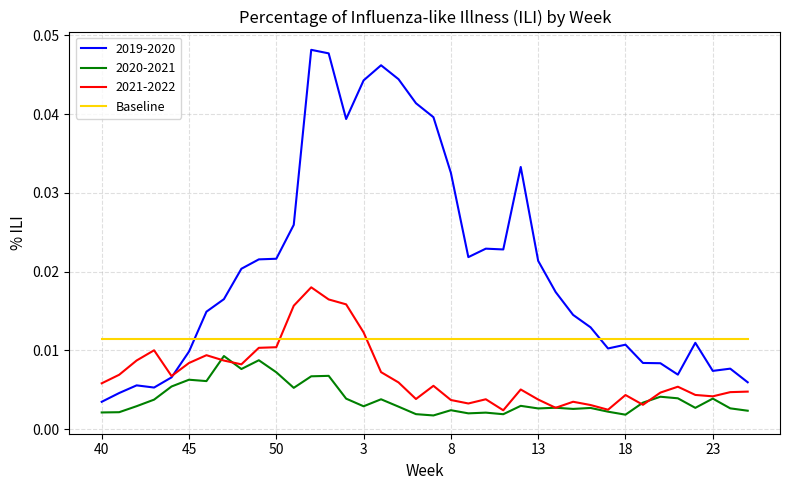

True or false: 2020-2021 and 2019-2020 intersect in this chart.

False